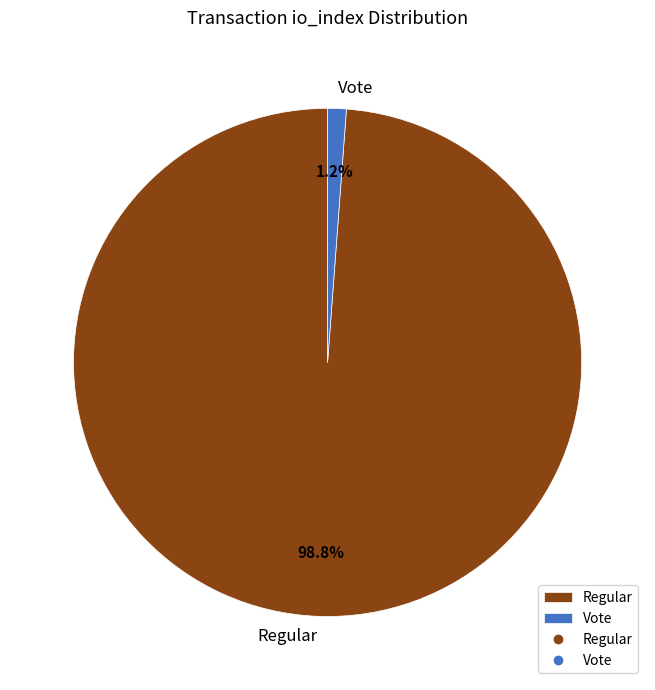

Is the sum of Vote and Regular greater than half?

Yes